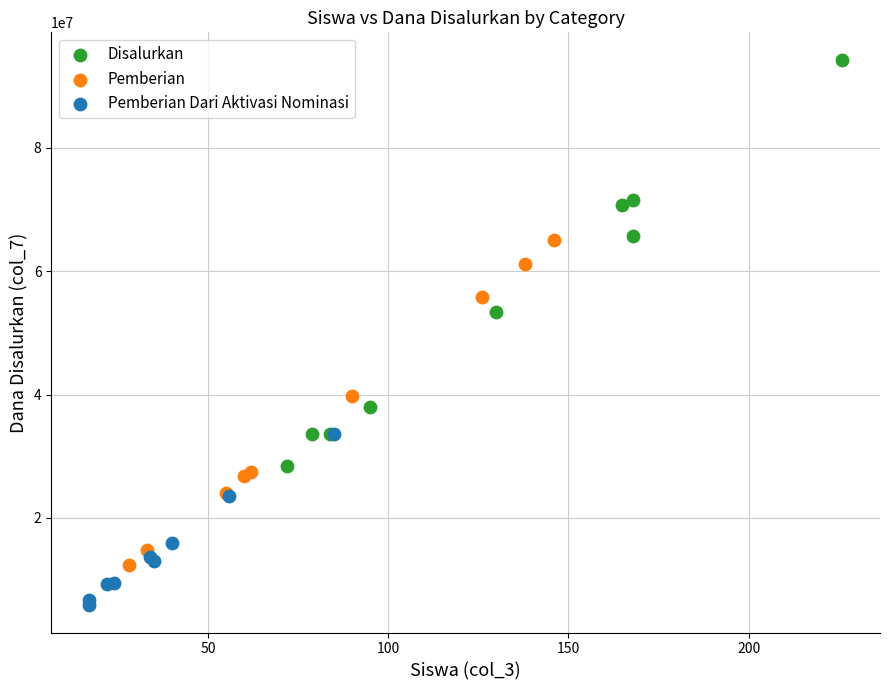

Which series has the widest spread of Y values?

Disalurkan